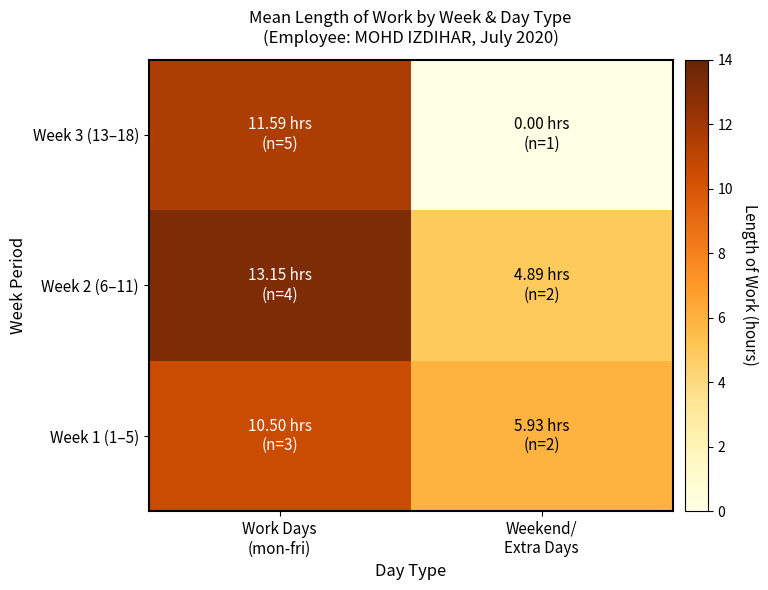

At how many categories does at least one series exceed 9?

1